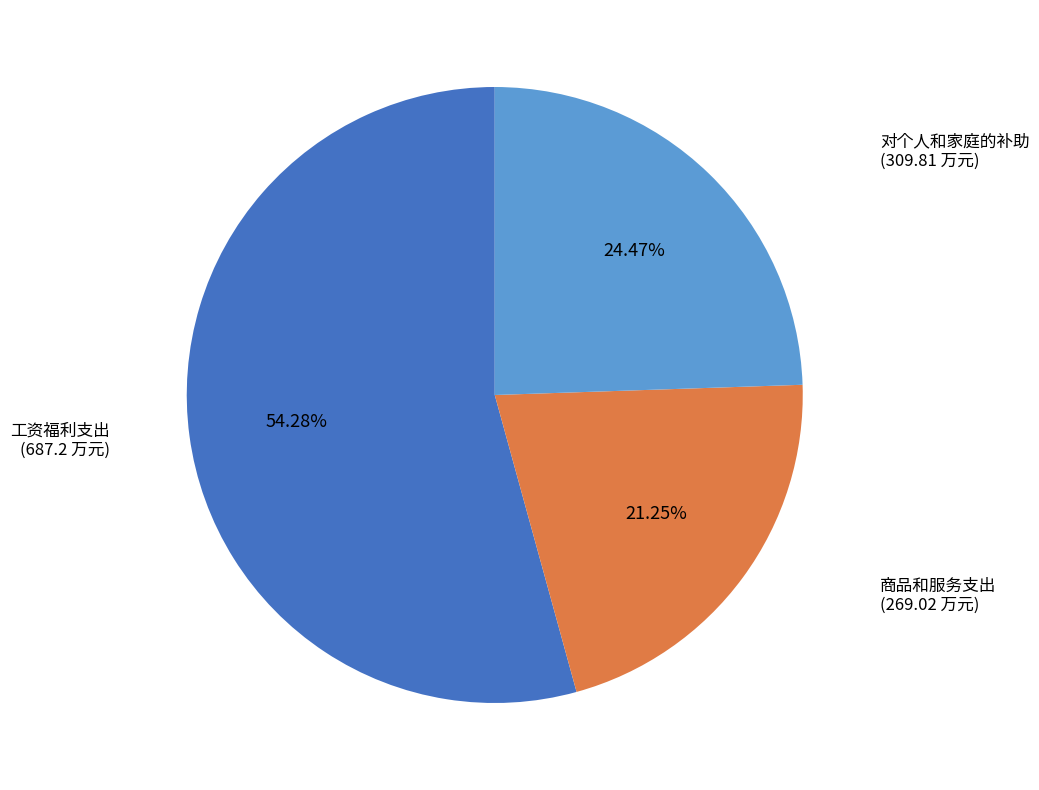

To the nearest percent, what is the average slice percentage?

33%